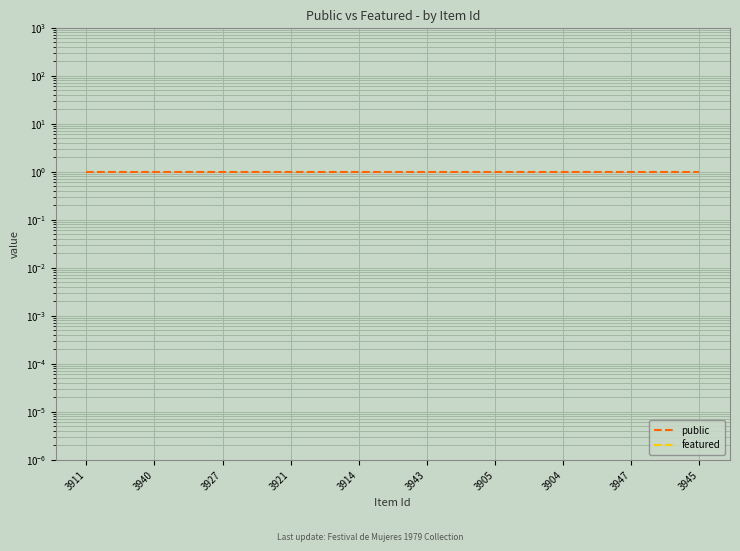

What is the value of the public point at the 3rd from the left?

1